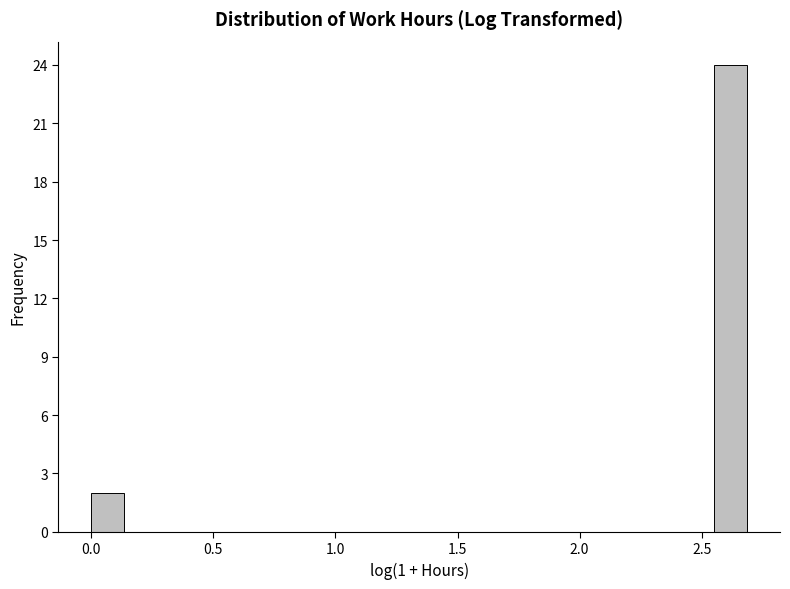

Read against the x-axis, roughly where is the centre of the tallest bar?

2.60